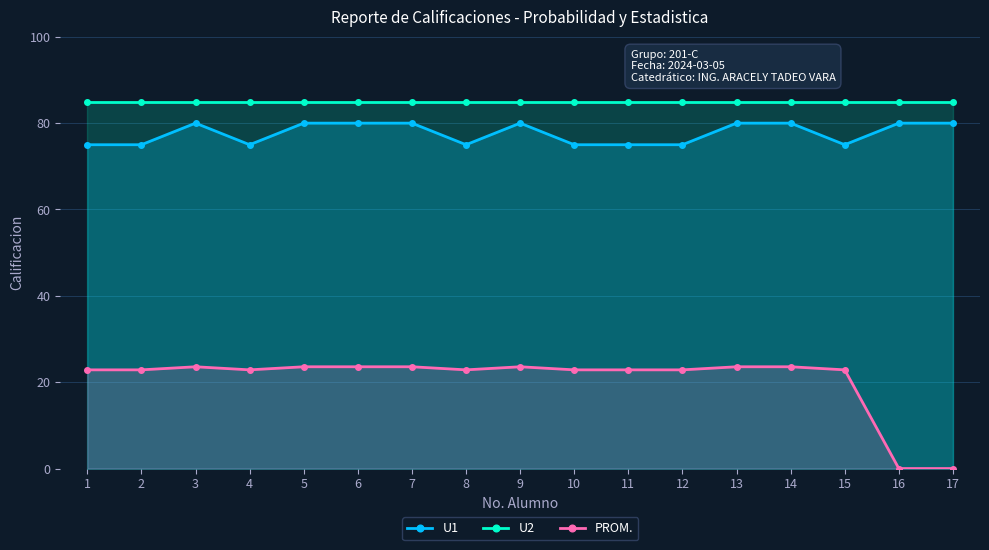

What are all the series names shown in the legend?

U1, U2, PROM.